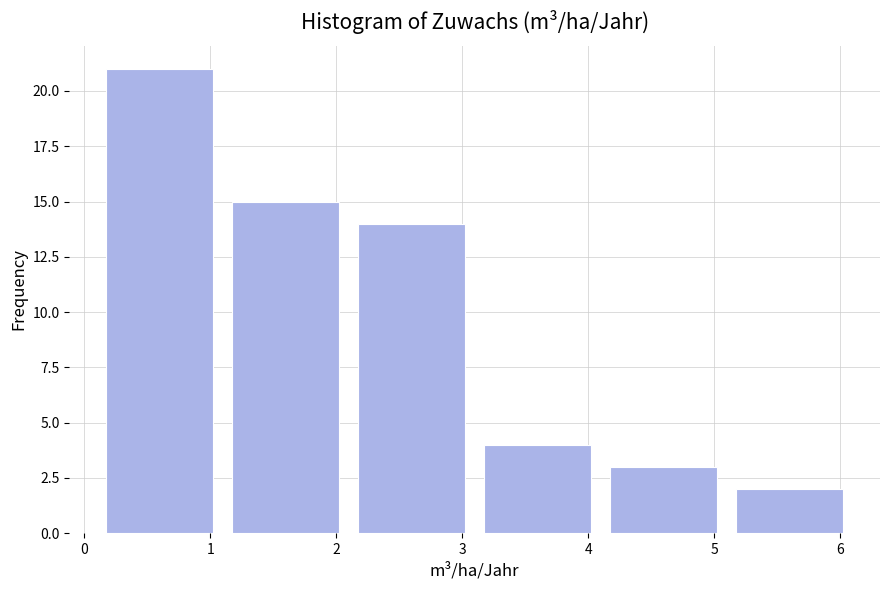

Reading left to right, list every bar in this chart as the range it spans on the x-axis followed by its height. The values are not printed on the chart, so give them approximately, as read against the axis.

0.1 to 1.1: 21
1.1 to 2.1: 15
2.1 to 3.1: 14
3.1 to 4.1: 4
4.1 to 5.1: 3
5.1 to 6.1: 2